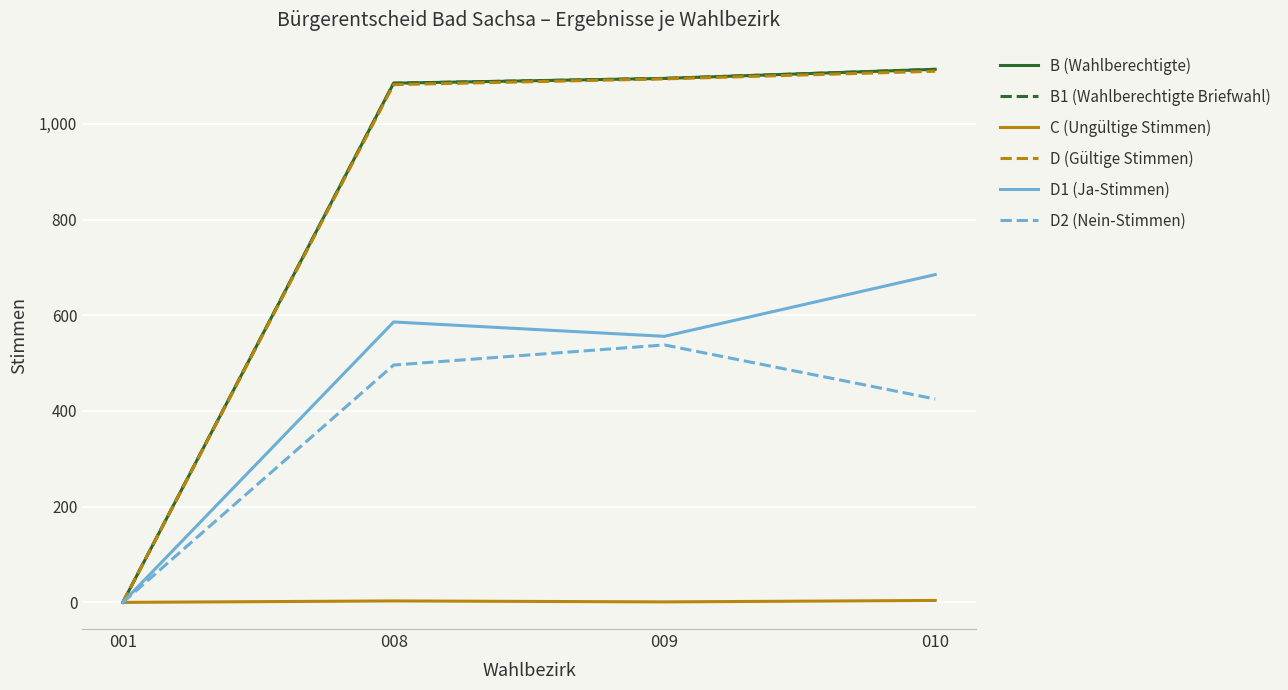

Is this an area chart (filled region under the line)?

No